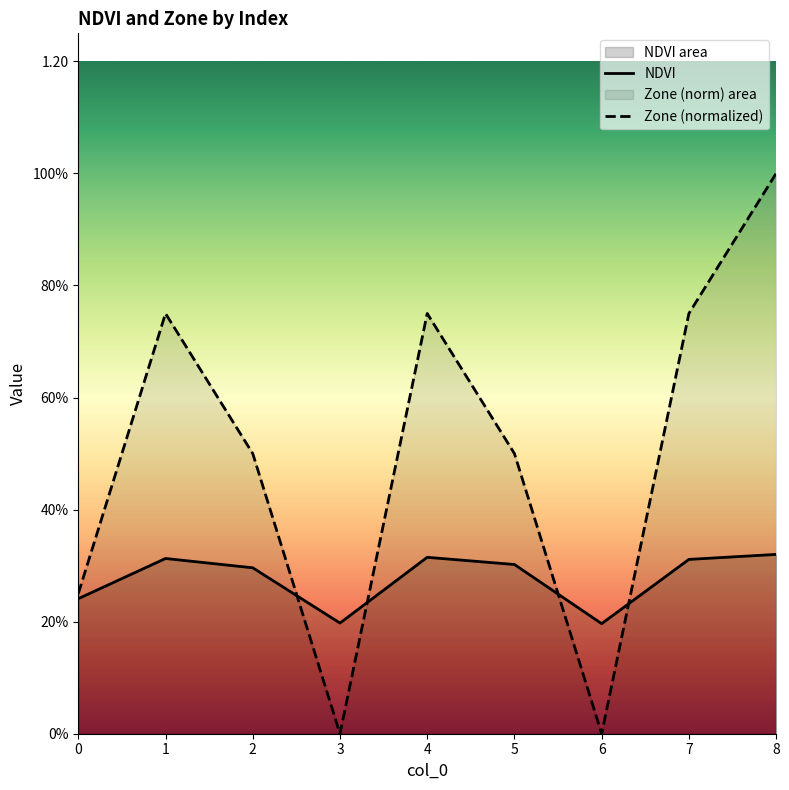

Rank the series by their maximum value, from lowest to highest.

NDVI, Zone